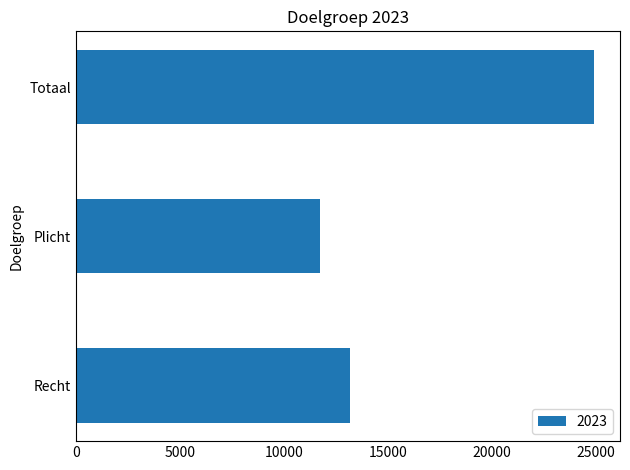

List the labels in order of value, largest first.

Totaal, Recht, Plicht